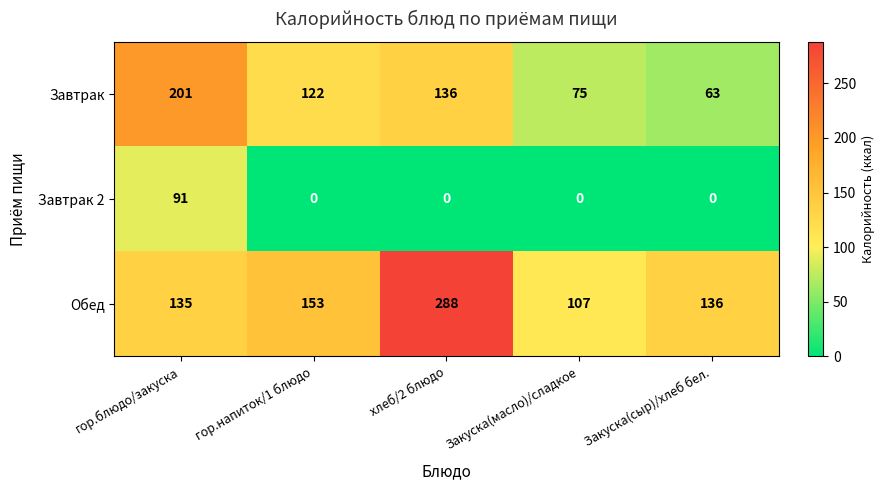

Which series has the largest range (max minus min)?

Обед